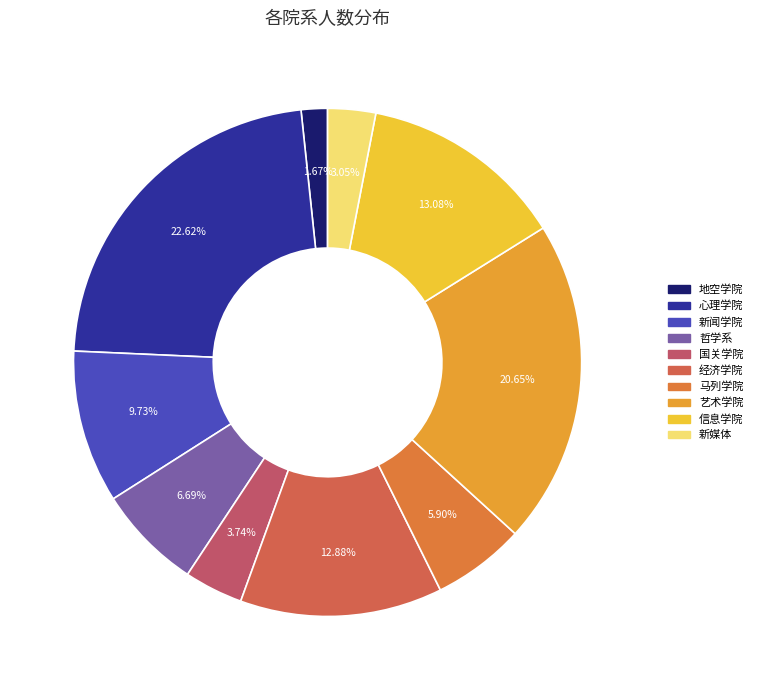

Is it true that 马列学院 is 13% of the pie?

False